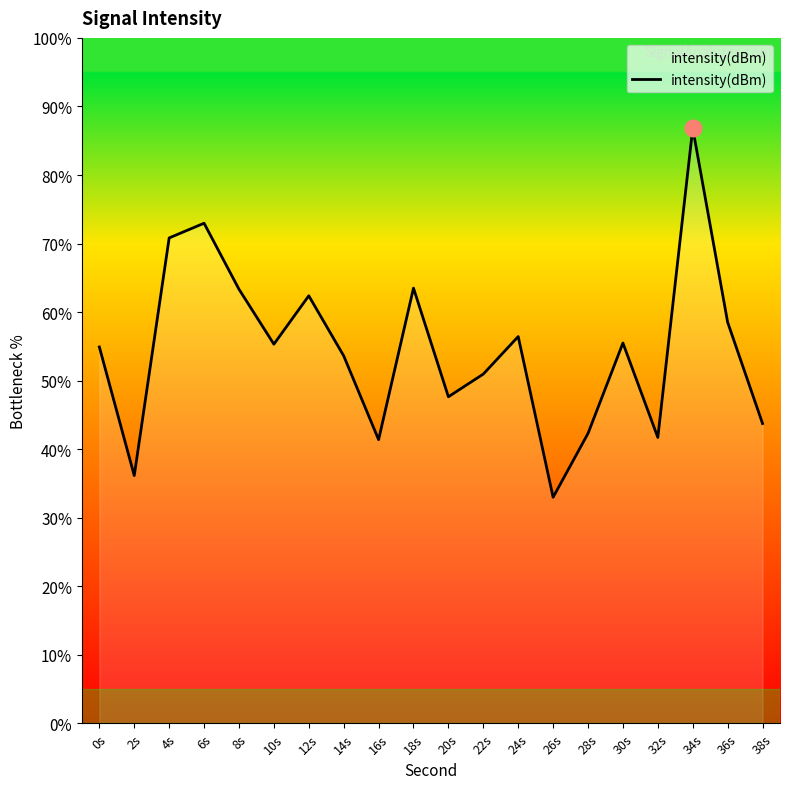

Which category has the highest value across all series?

34s